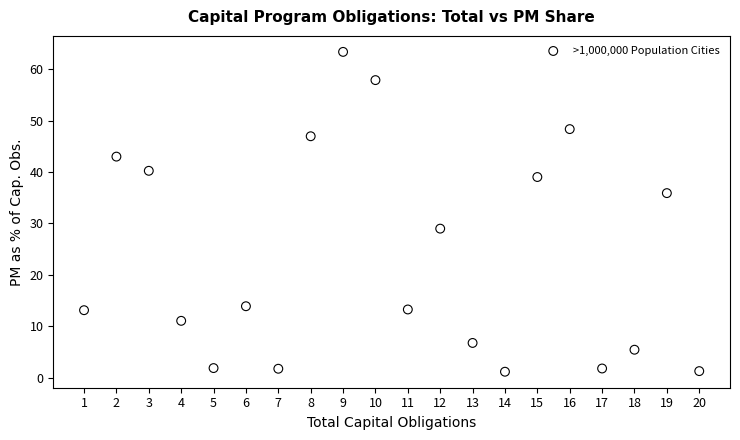

What Y value in the scatter plot is closest to 32?

29.0